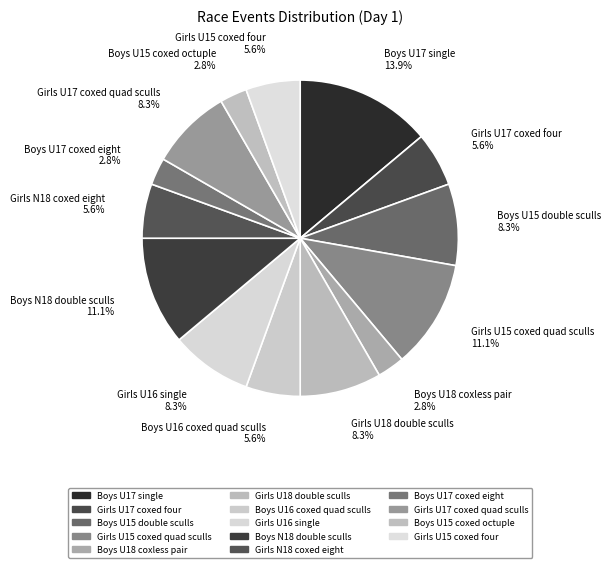

Does any single category account for the majority?

No